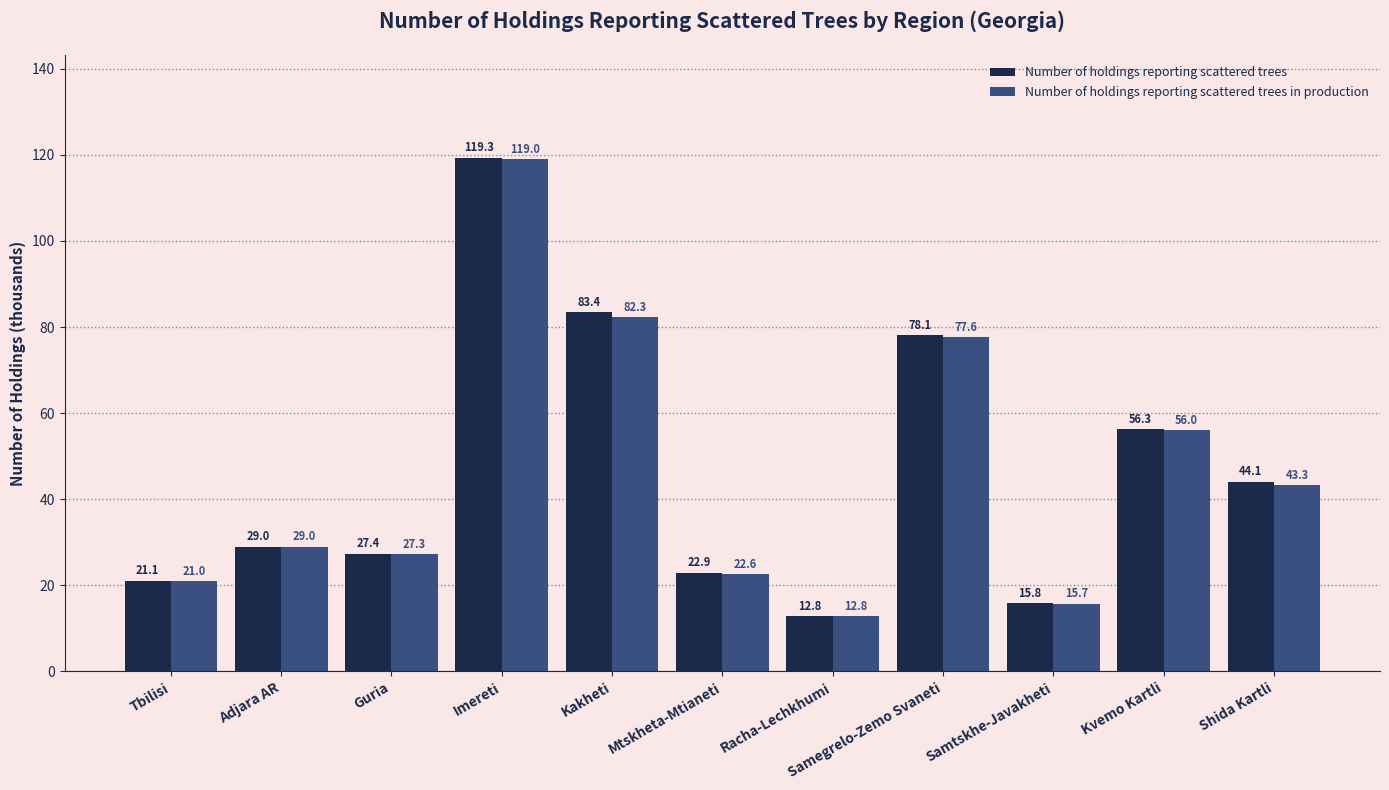

How many bars are there in total?

22